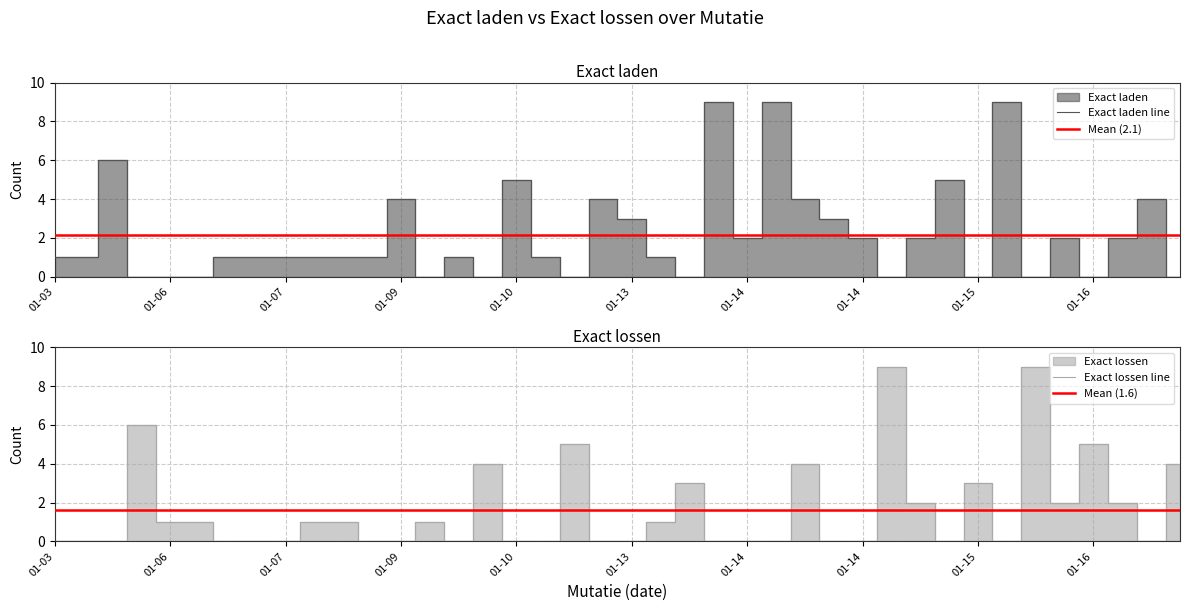

Rank the series at 2014-01-03 from lowest to highest value.

Exact lossen, Exact laden